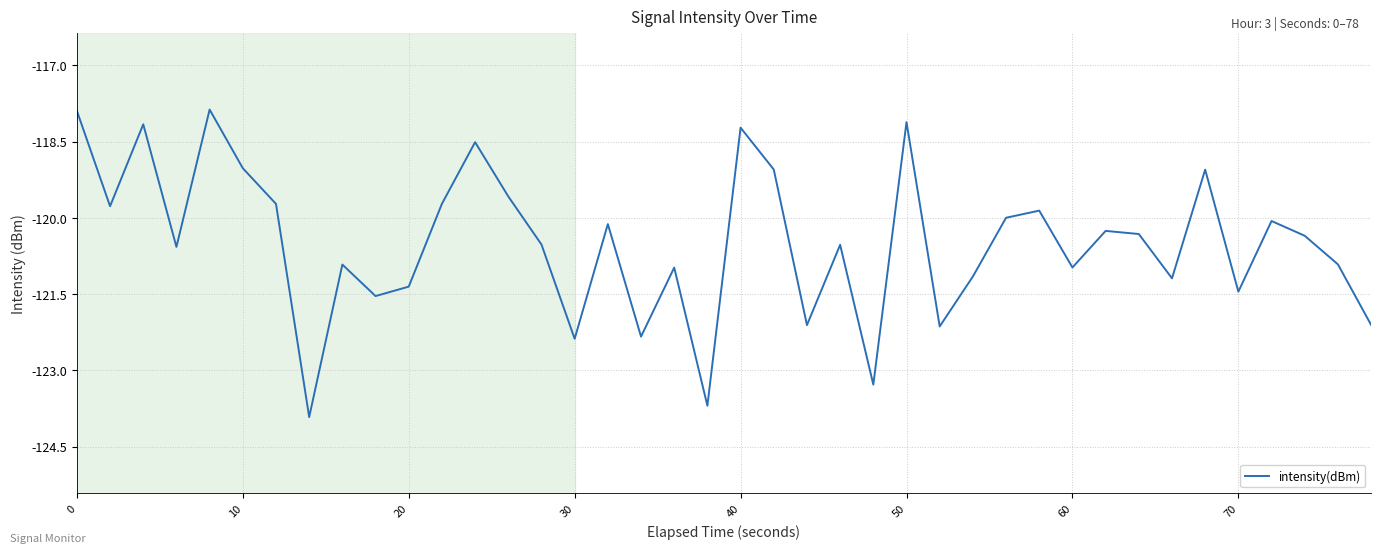

What is the greatest value displayed?

-117.9